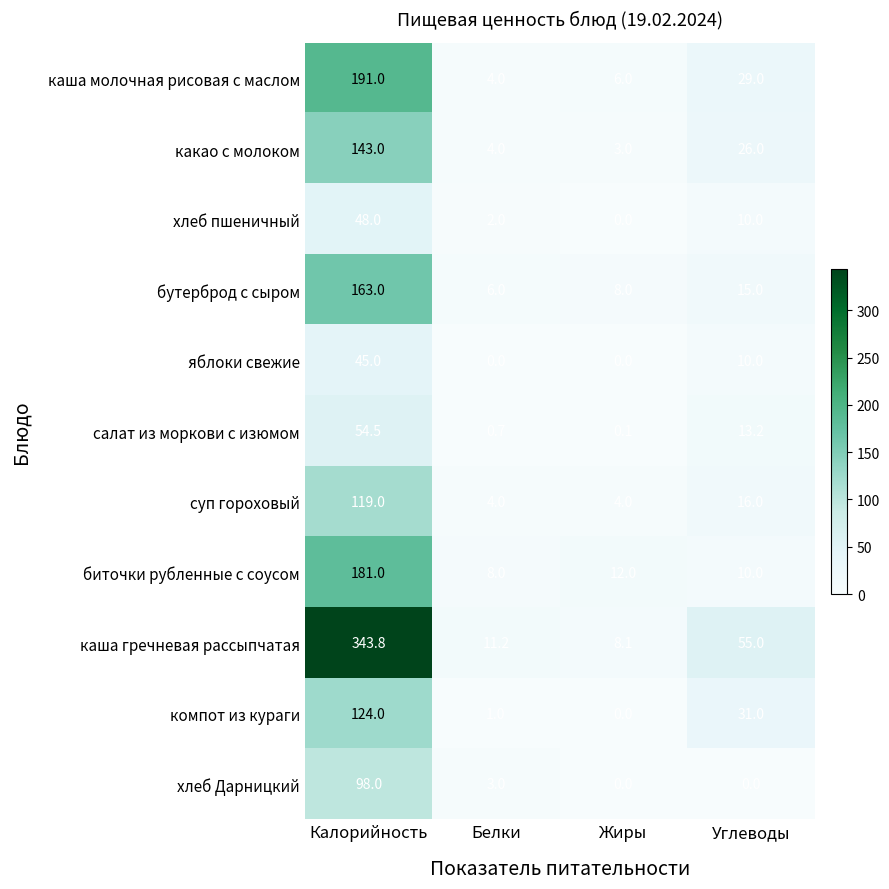

Count the суп гороховый values in the range 4 to 119.

4